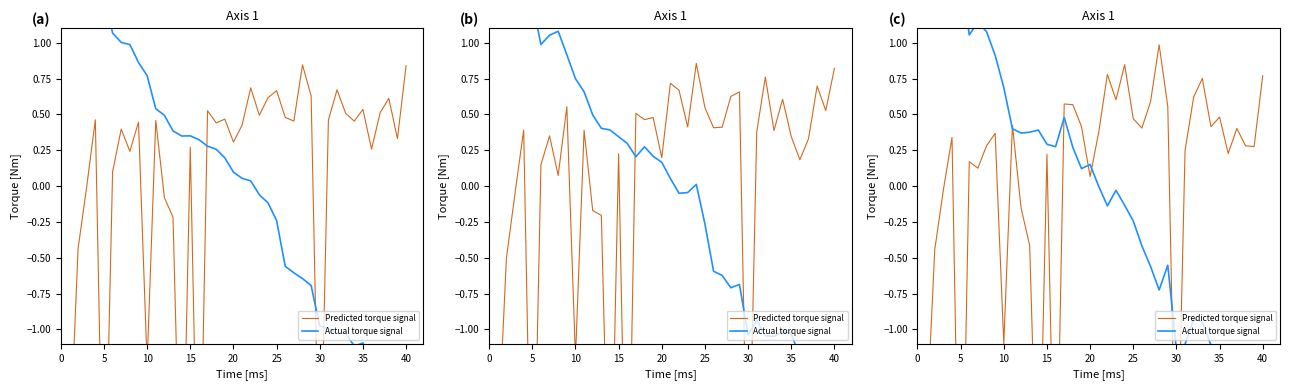

The Predicted torque signal series shows -1.1 at 13. True or false?

False